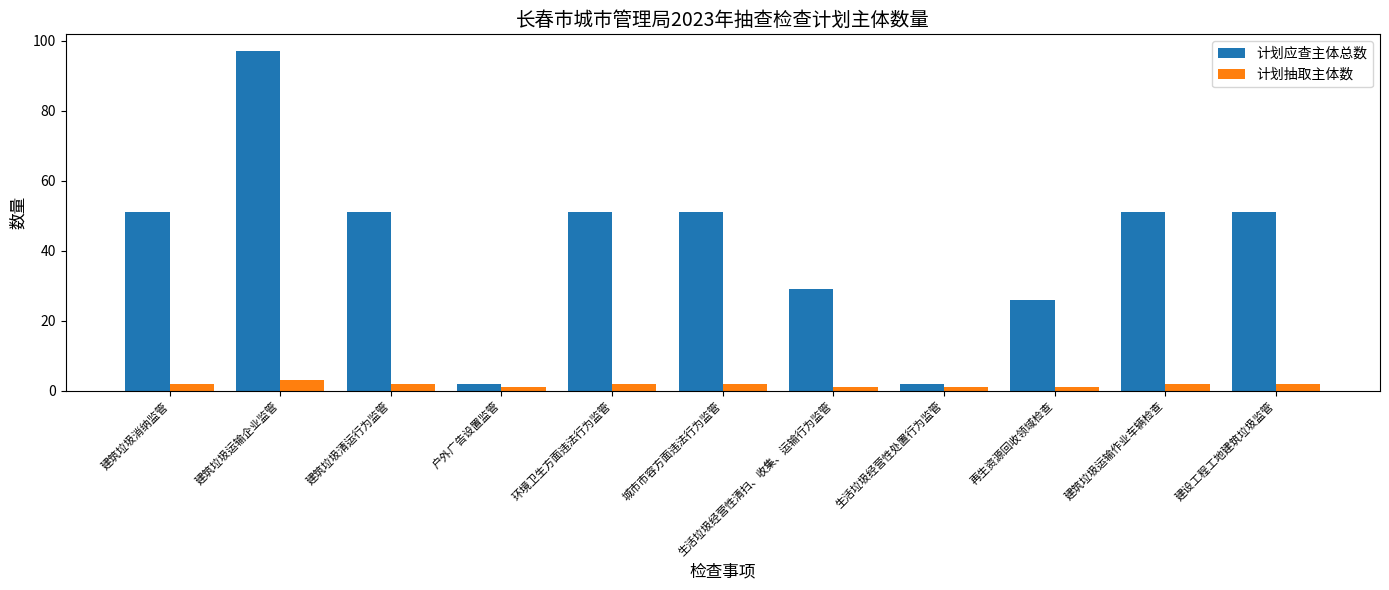

What is the spread (max minus min) of values at 再生资源回收领域检查?

25